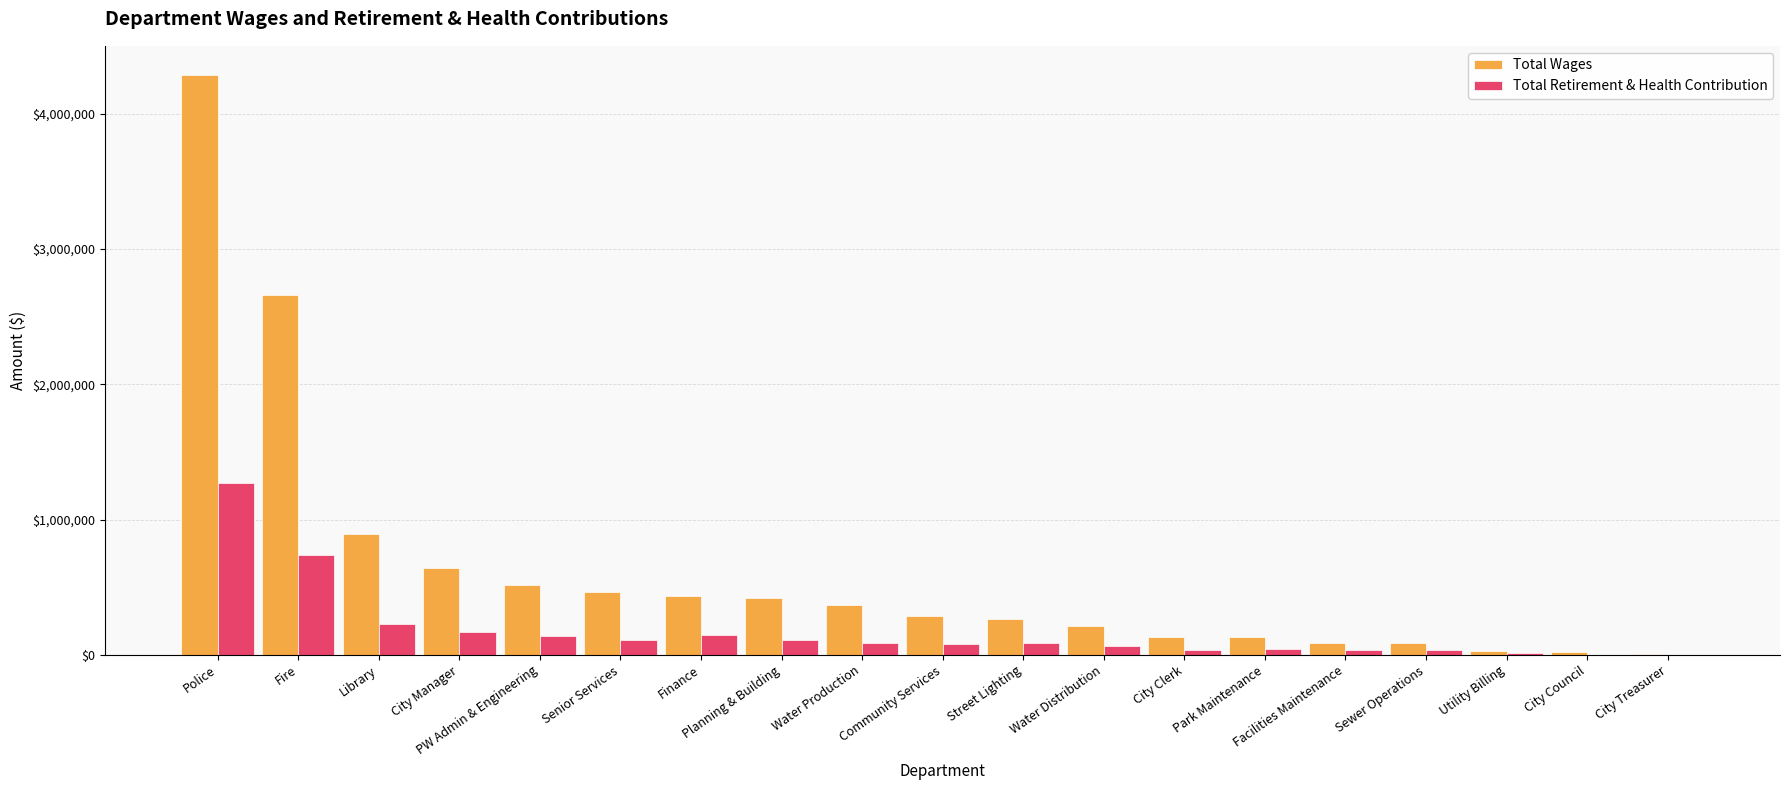

What is the spread (max minus min) of values at Facilities Maintenance?

50383